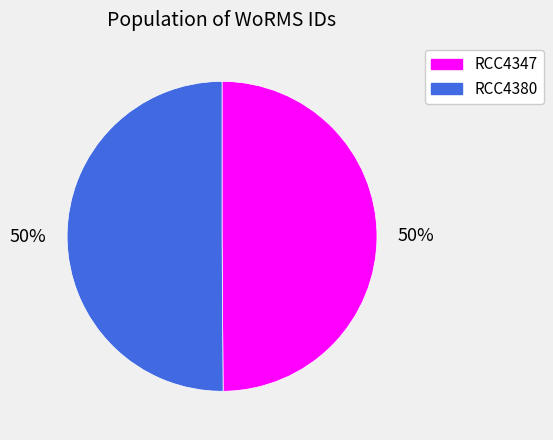

To the nearest percent, what is the average slice percentage?

50%